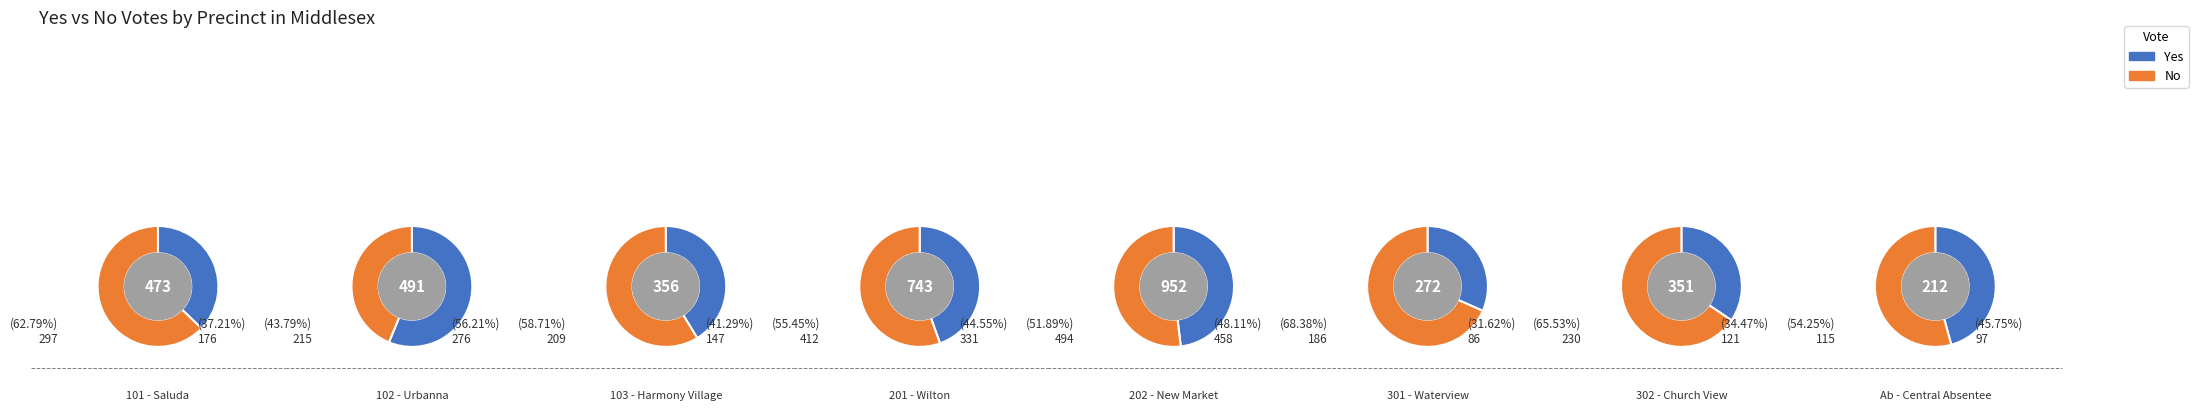

True or false: 301 - Waterview accounts for 5% of the total.

True